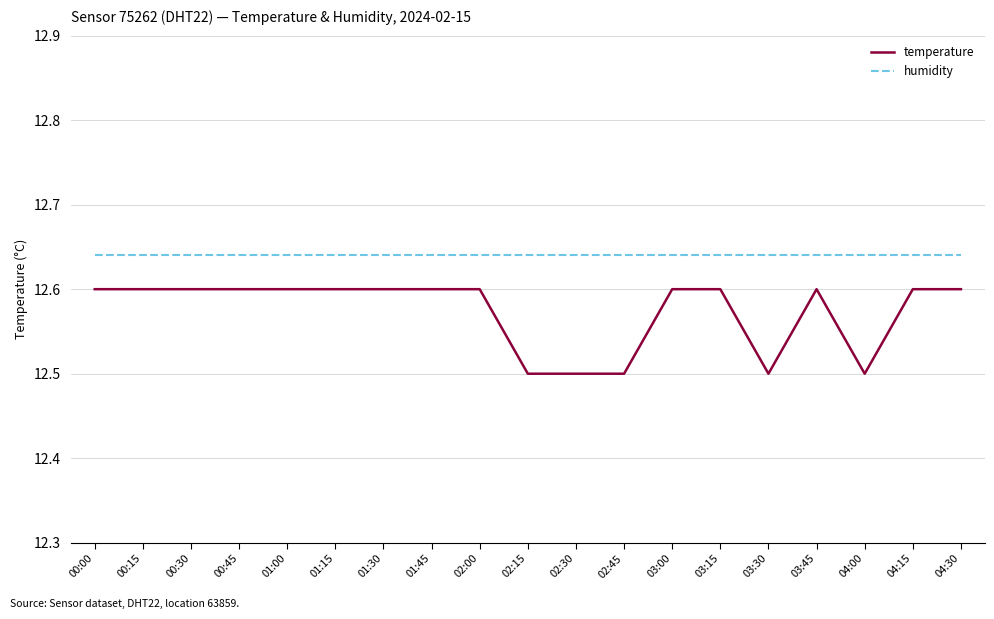

What is the sum of all temperature values?

238.9